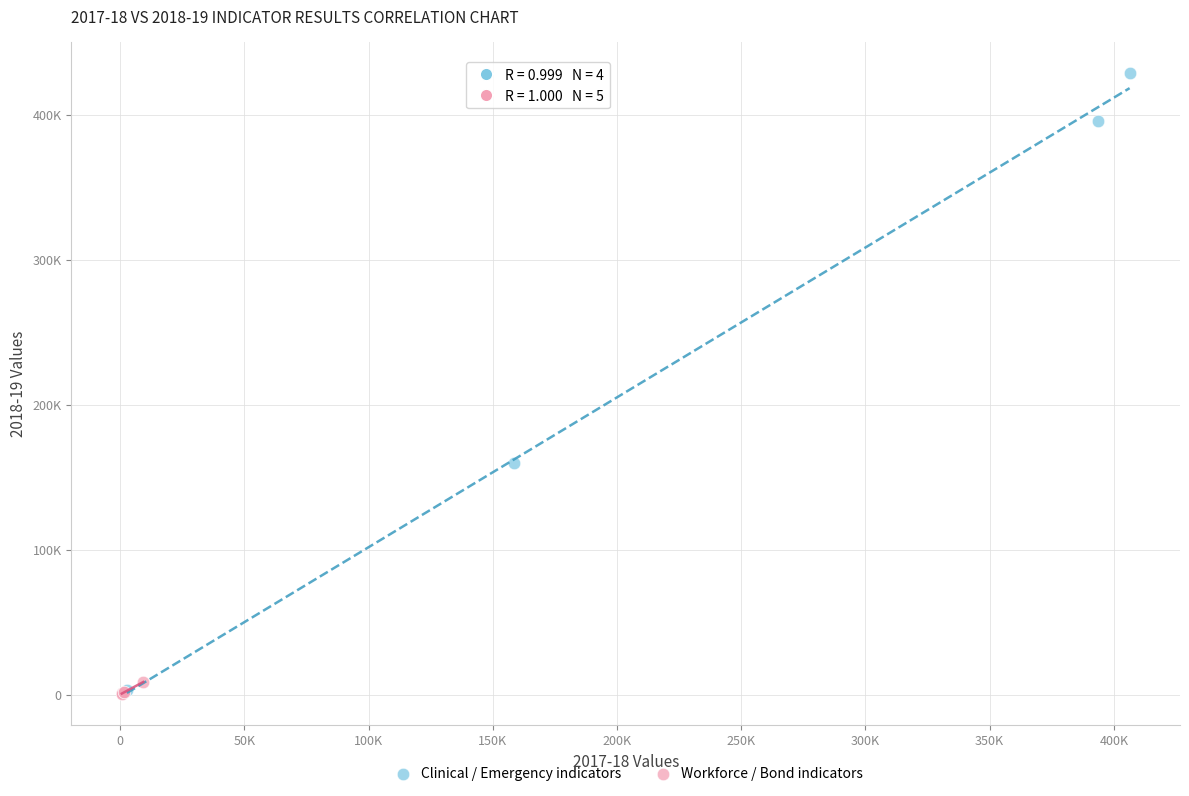

Which series reaches the maximum Y coordinate?

Clinical / Emergency indicators